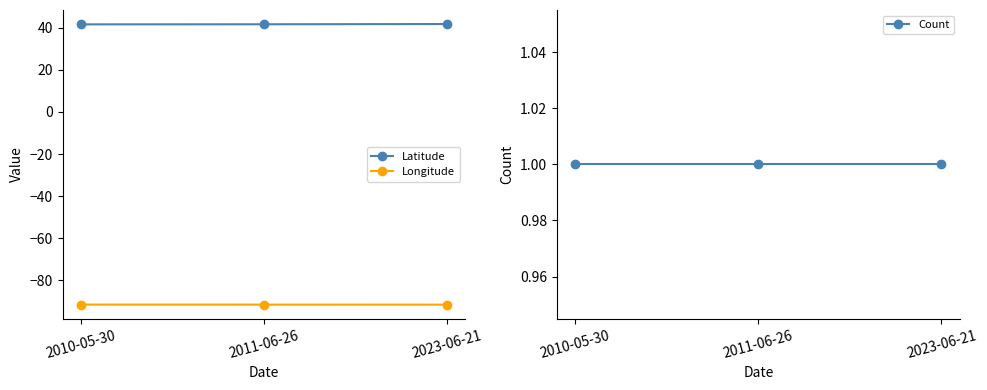

The value of Count at 2010-05-30 is 1.0. True or false?

True